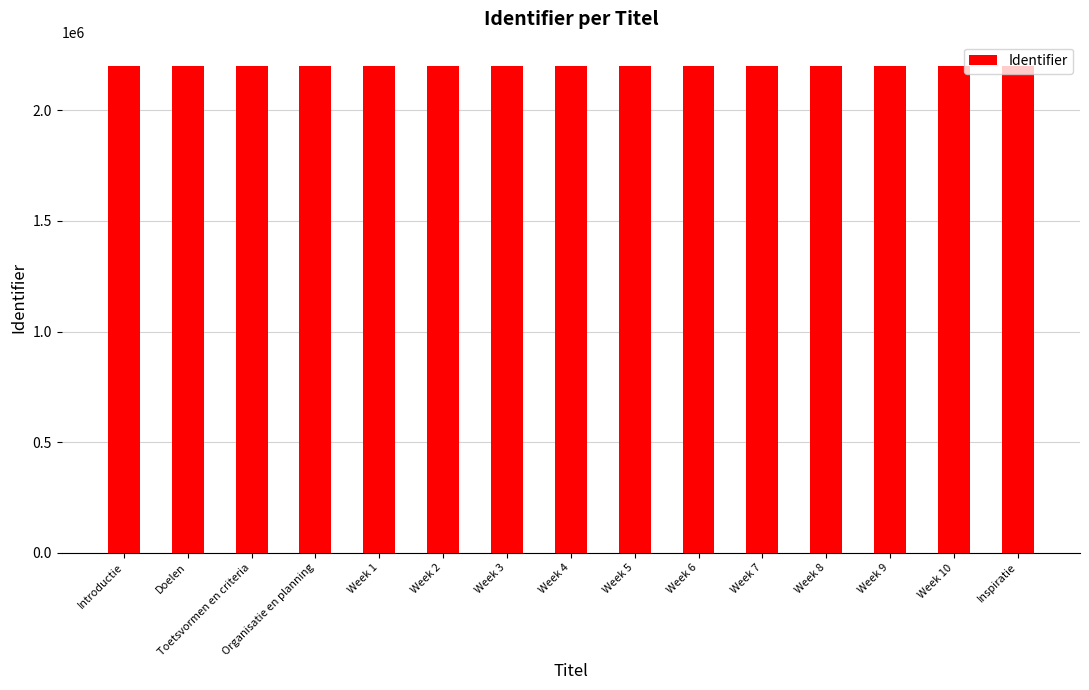

Is it true that the value at Week 9 is 2200795?

True